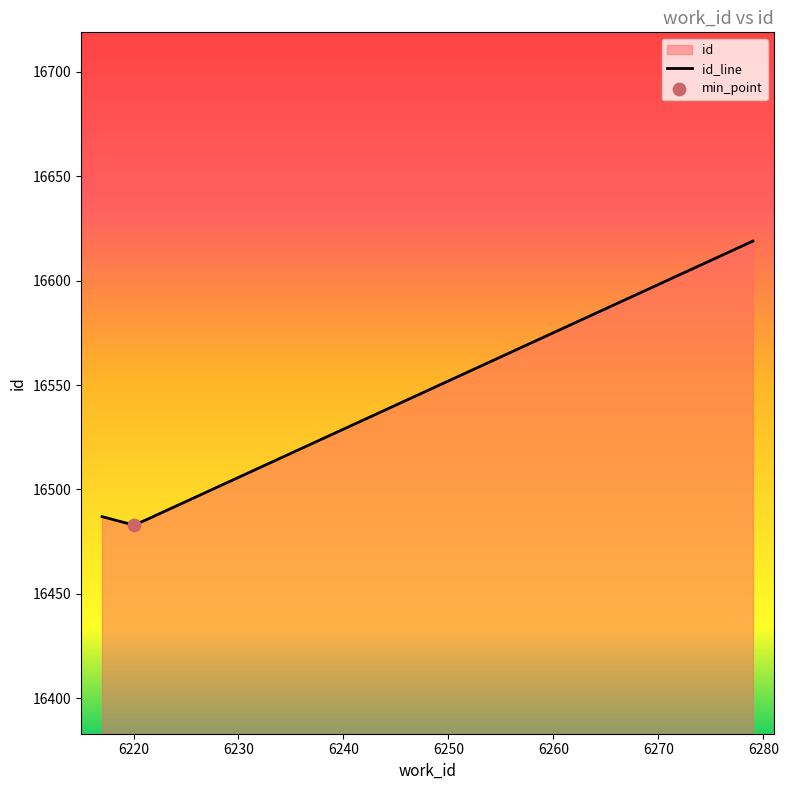

What is the greatest value displayed?

16619